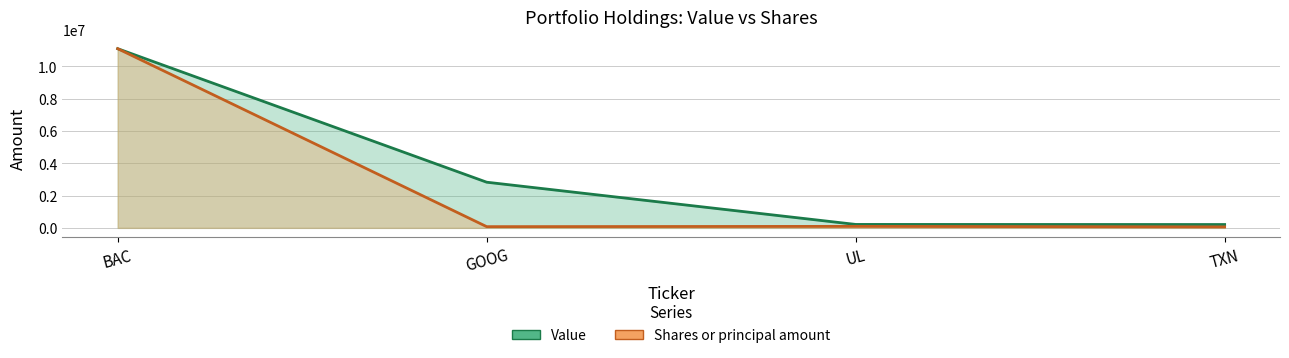

The value of Shares or principal amount (scaled) at GOOG is 35375.9. True or false?

False